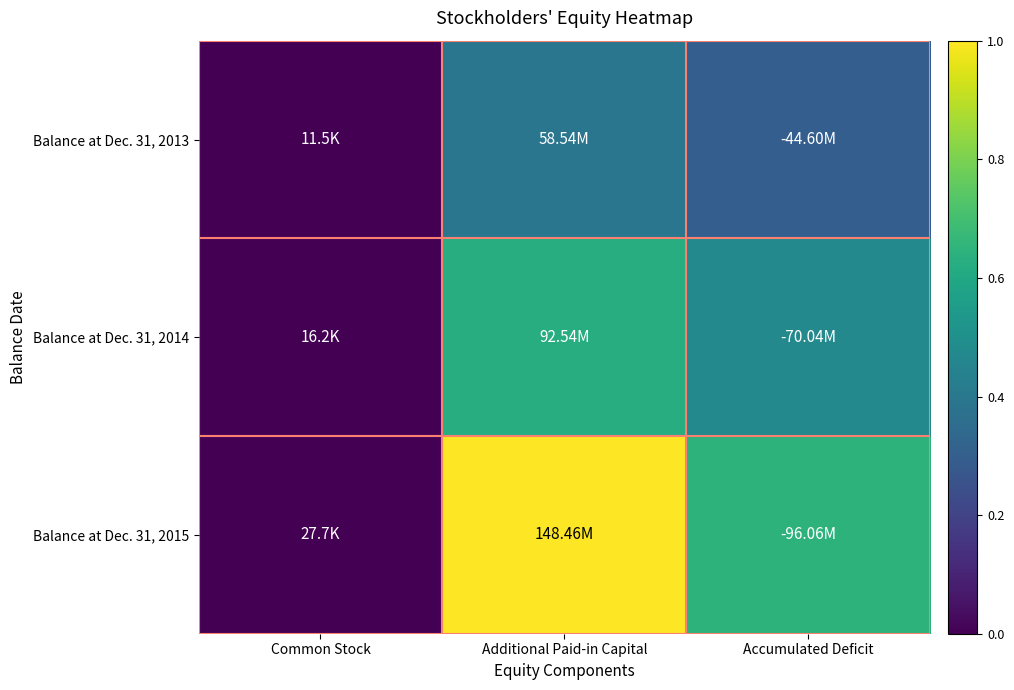

At how many categories does at least one series exceed 0?

3